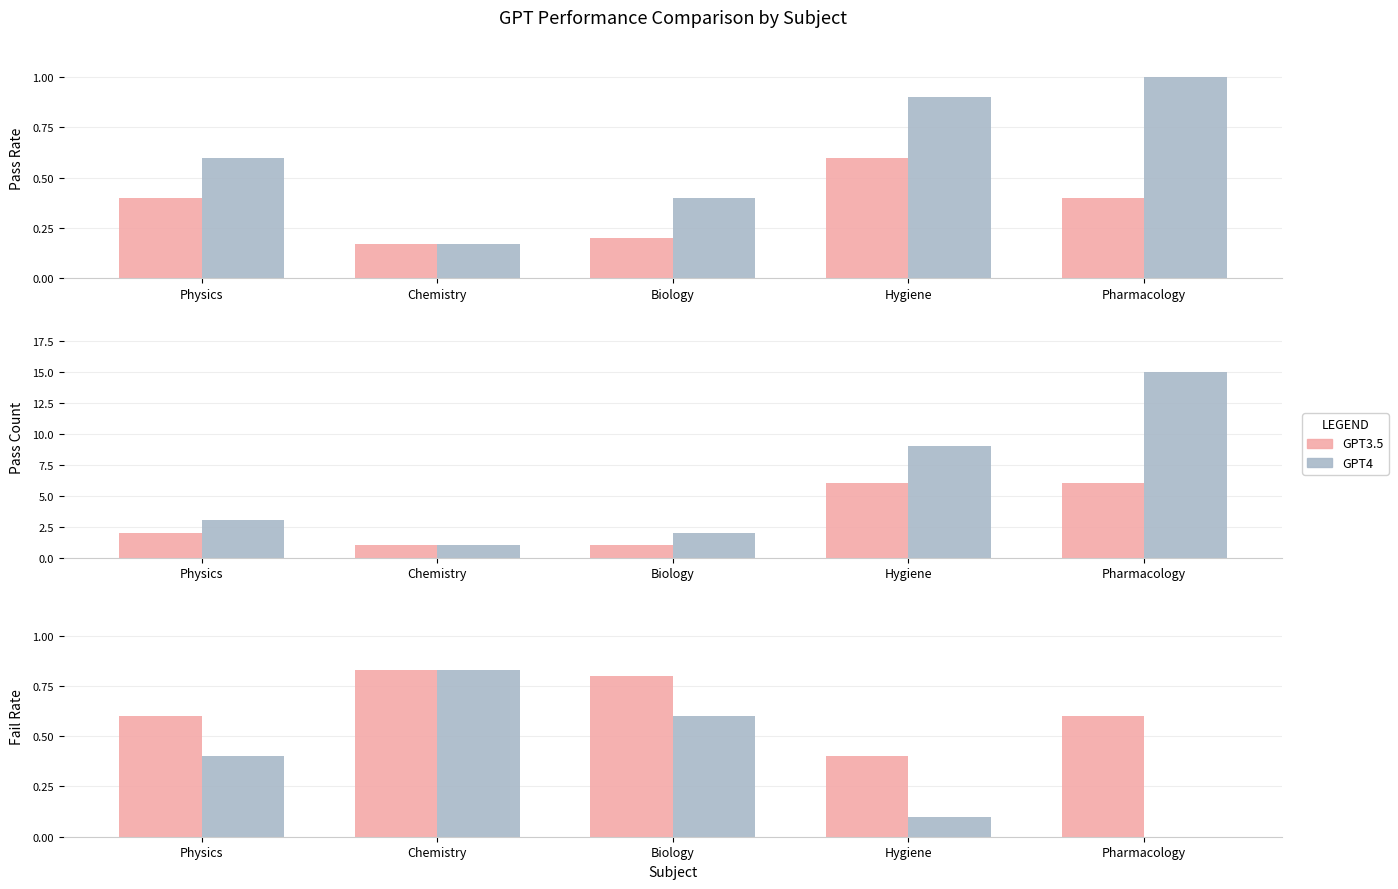

What is the difference between the highest and lowest values at Pharmacology?

0.6